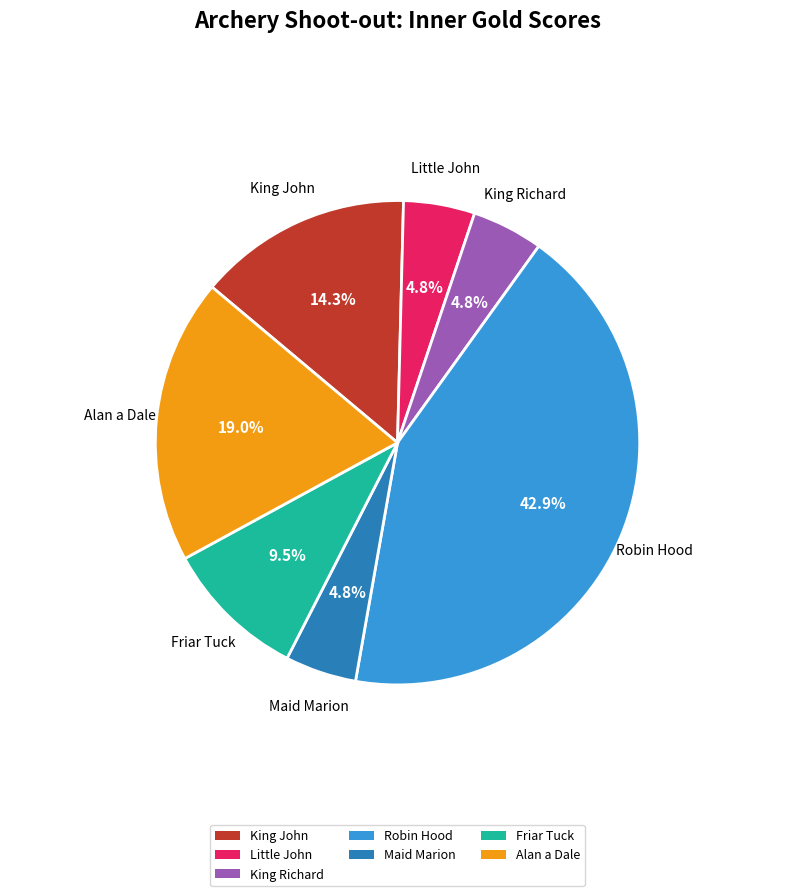

To the nearest percent, what is the combined percentage of King John and King Richard?

19%